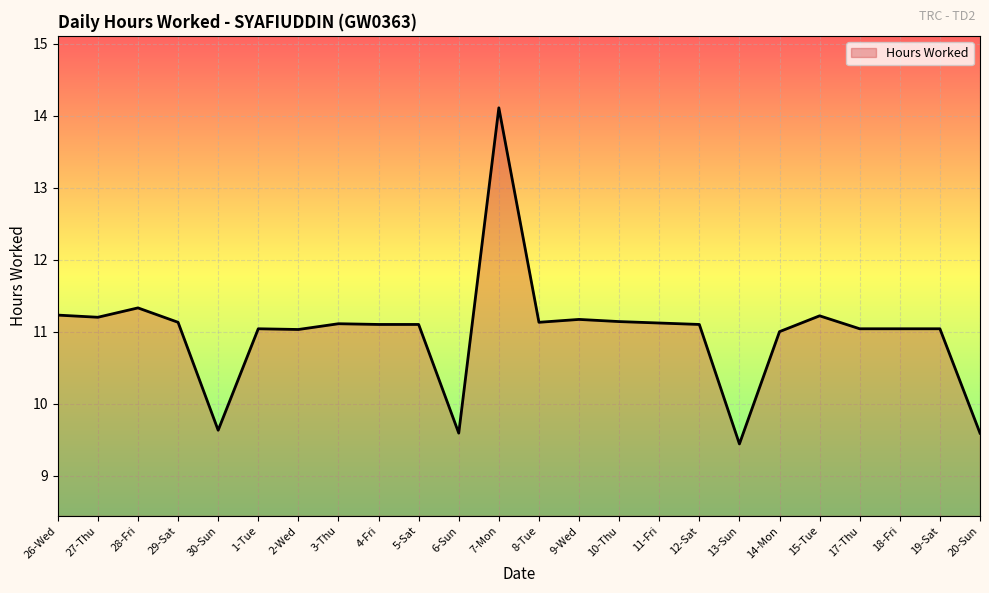

Which category has the lowest value across all series?

13-Sun